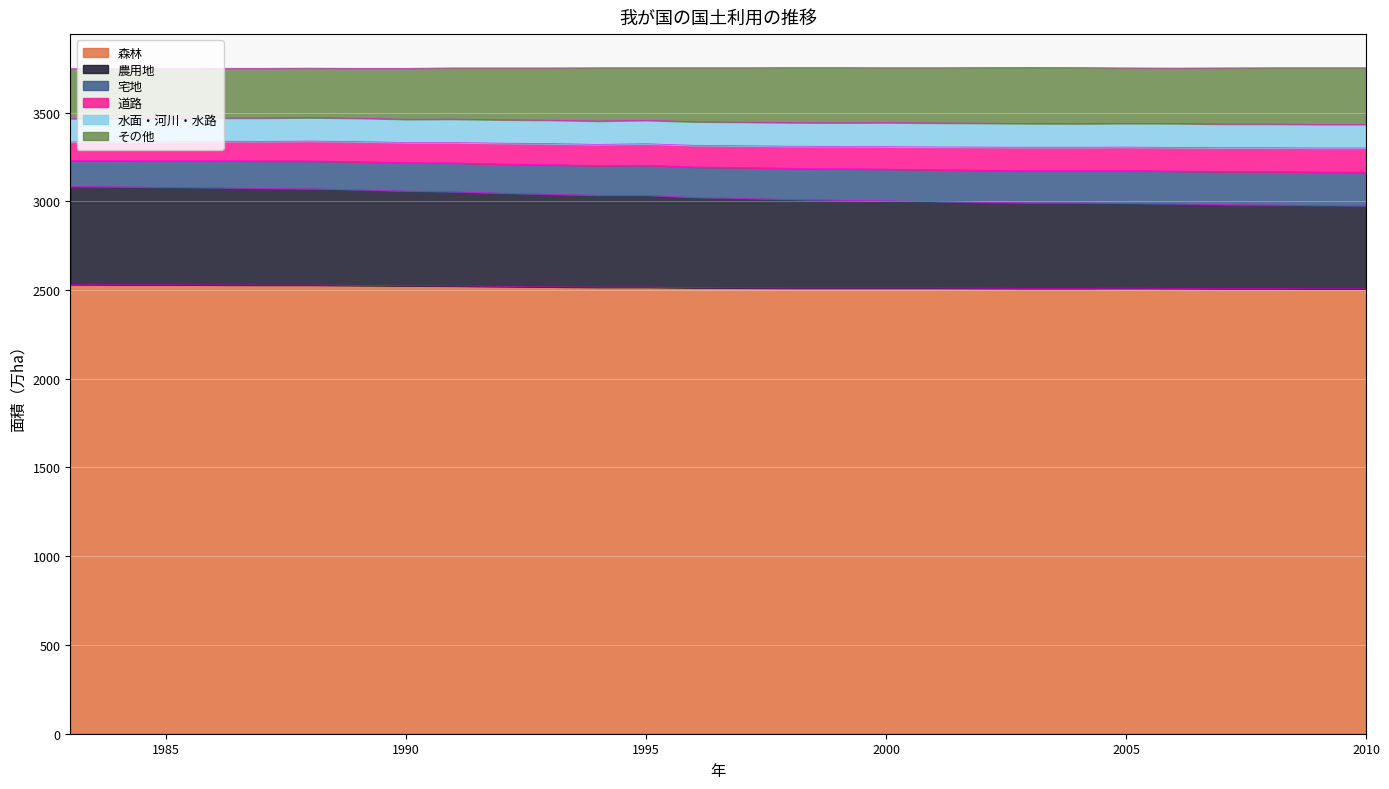

What is the minimum value for 森林?

2507